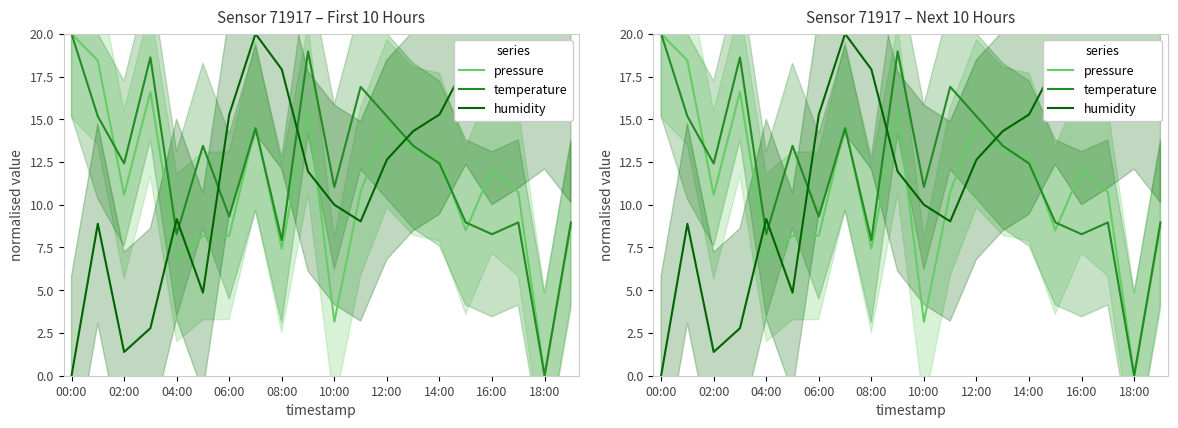

Which series ends up on top after the final intersection of humidity and pressure?

humidity